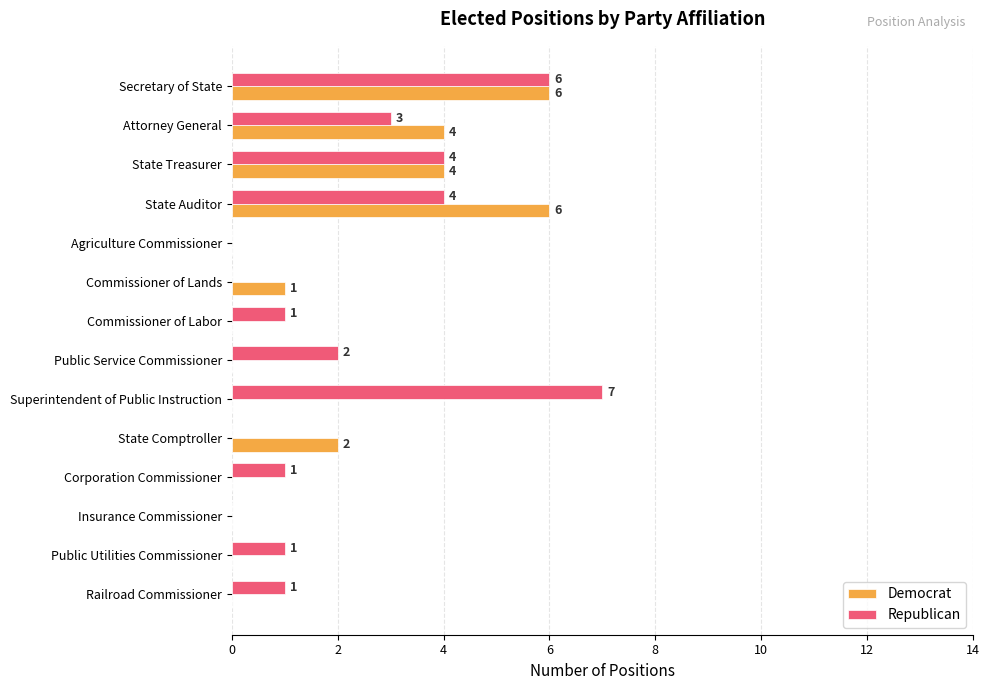

Is it true that Democrat equals 1 at State Comptroller?

False